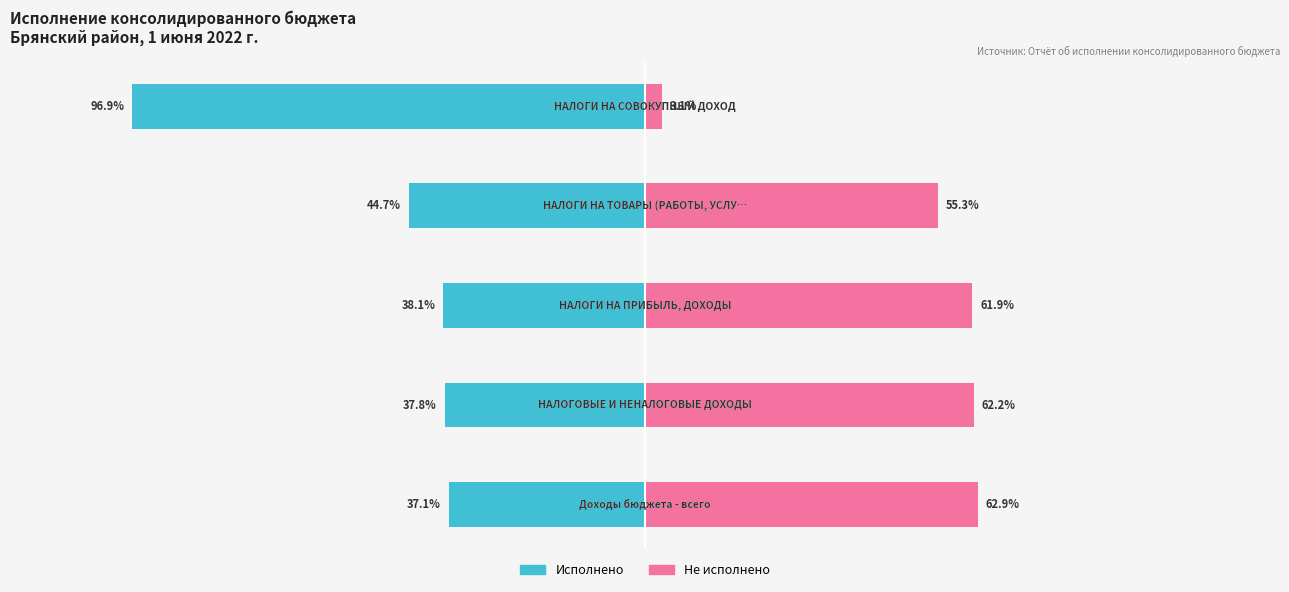

Between 3 and 4, which is larger?

3